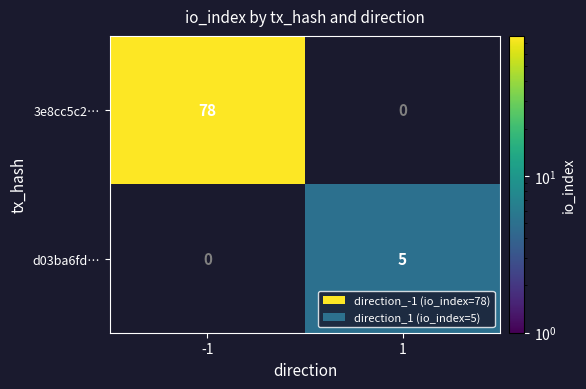

True or false: 3e8cc5c2… has a value of 133 at -1.

False